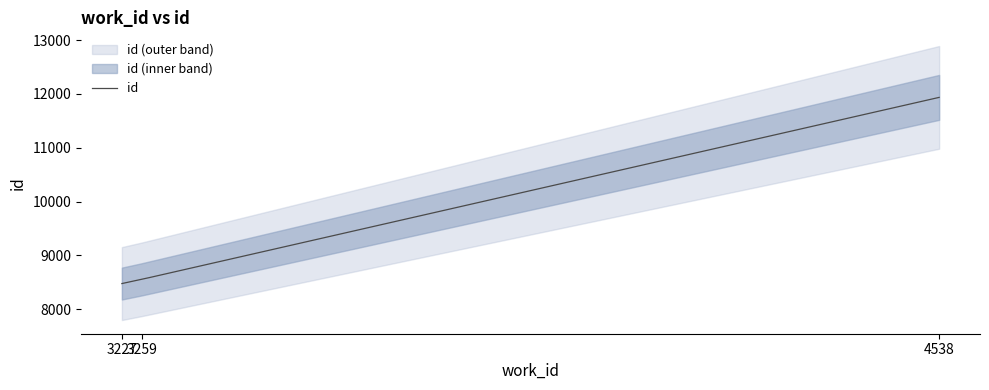

What is the value of the 3rd point from the left?

11937